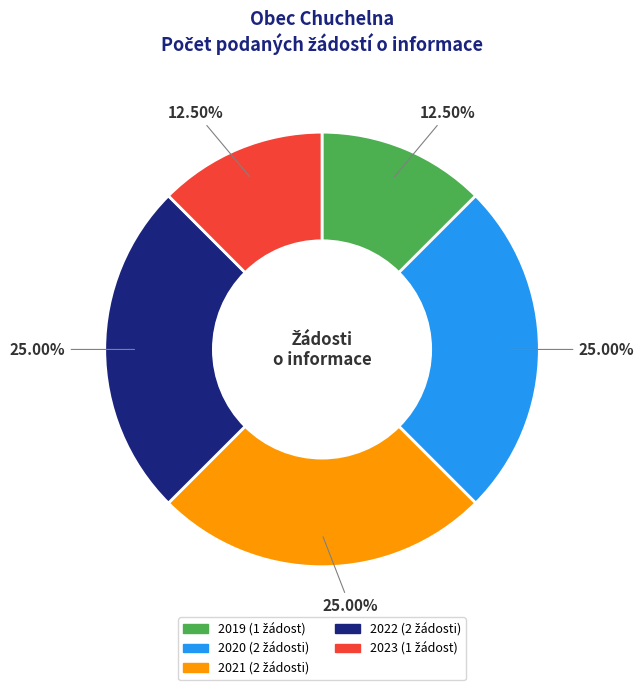

How many segments does this pie chart have?

5